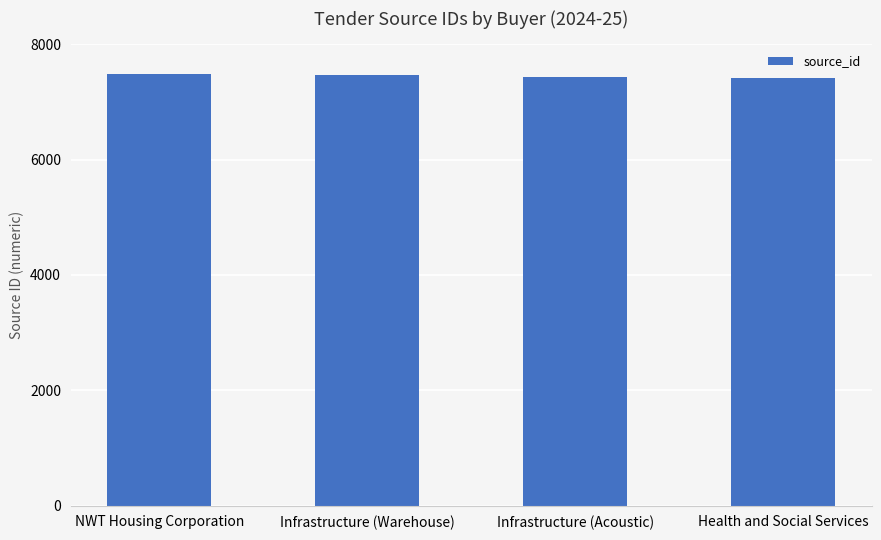

What is the maximum value shown in the chart?

7479